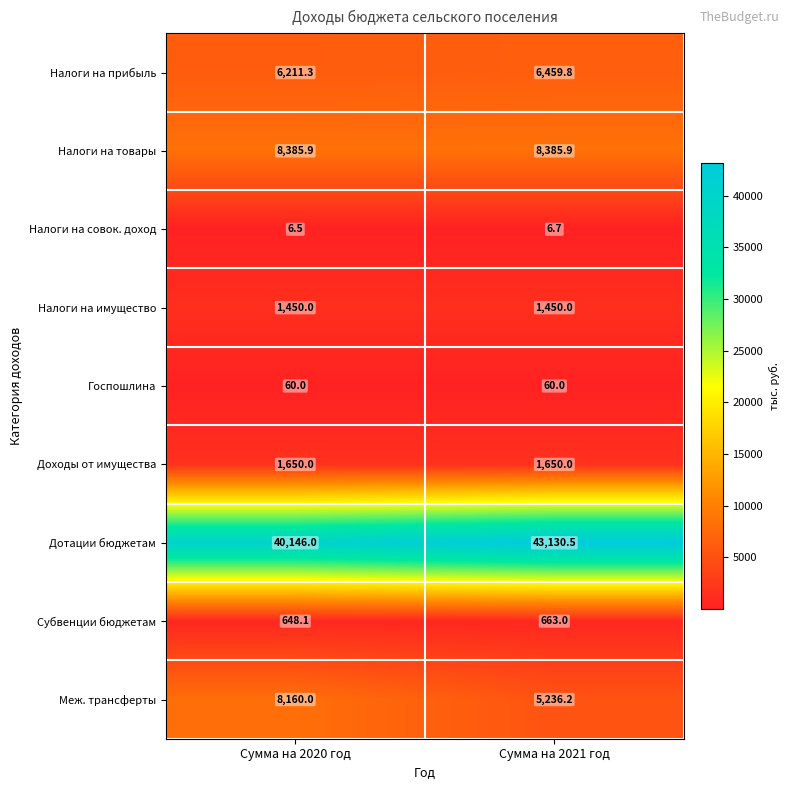

The value of Доходы от имущества at Сумма на 2021 год is 1650.0. True or false?

True